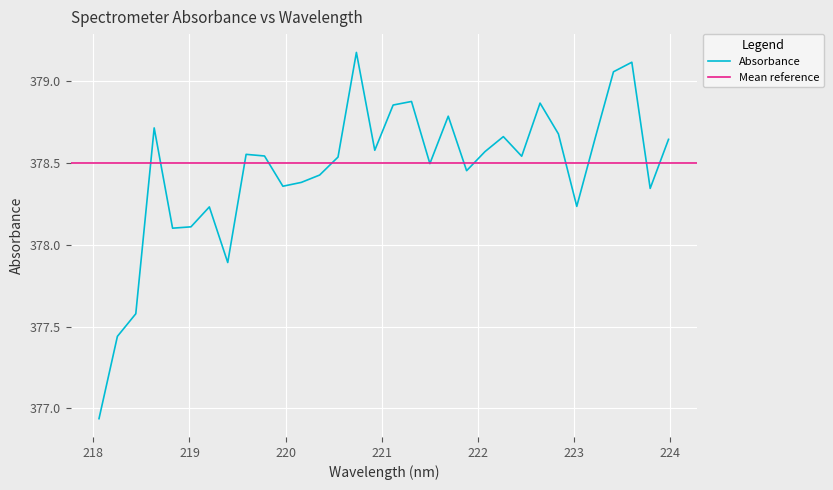

What is the highest value of the Absorbance series?

379.2